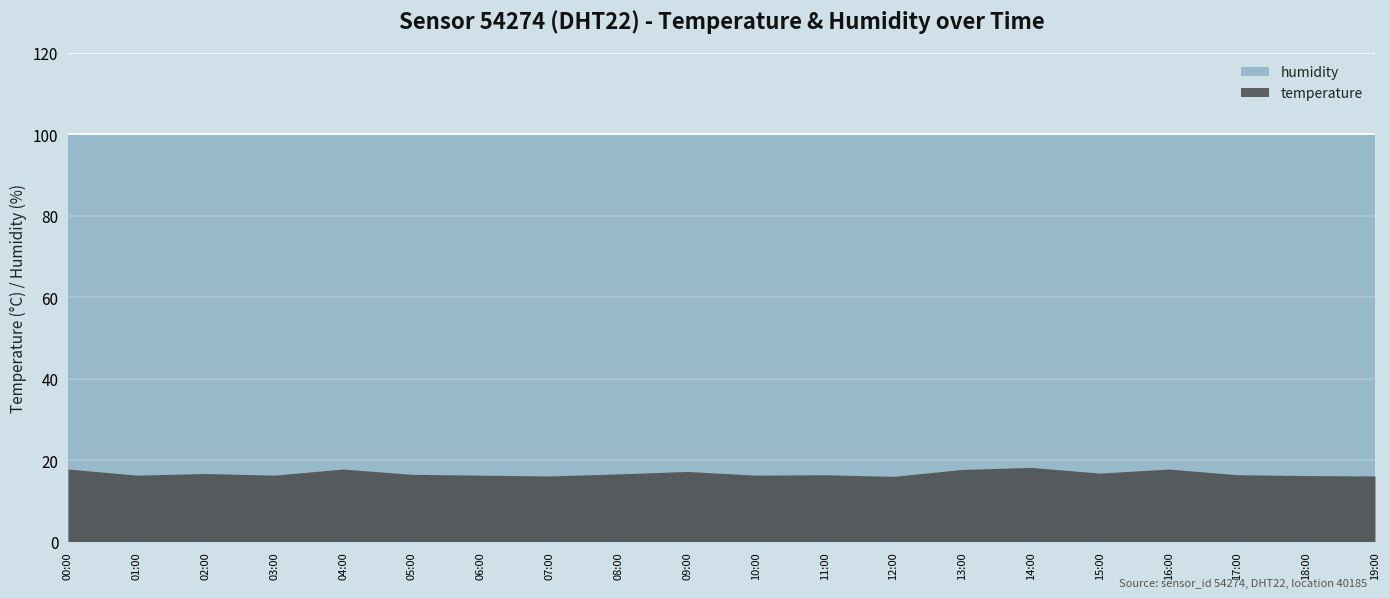

True or false: temperature and humidity cross at least once.

False